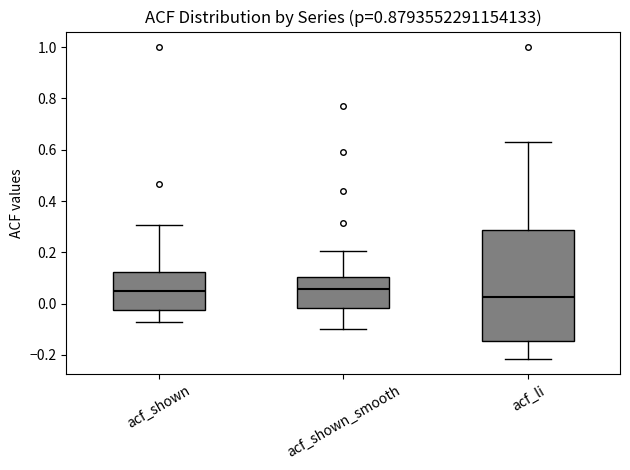

Where does the upper whisker of the box for acf_shown end on the y-axis? The values are not printed on the chart, so give them approximately, as read against the axis.

0.30